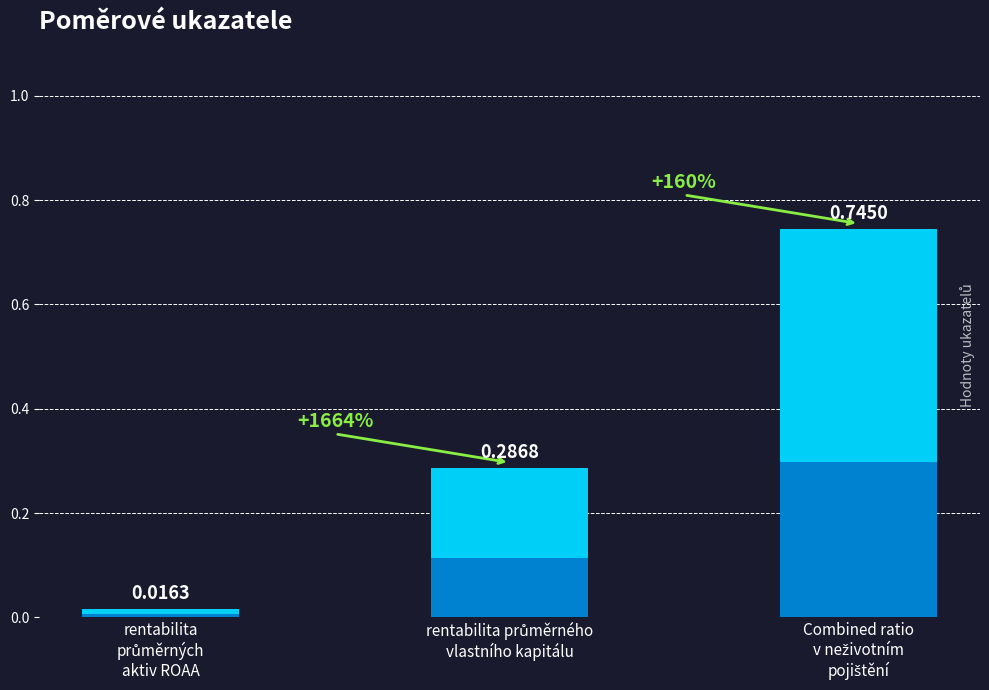

Rank the categories by value from lowest to highest.

rentabilita
průměrných
aktiv ROAA, rentabilita průměrného
vlastního kapitálu, Combined ratio
v neživotním
pojištění